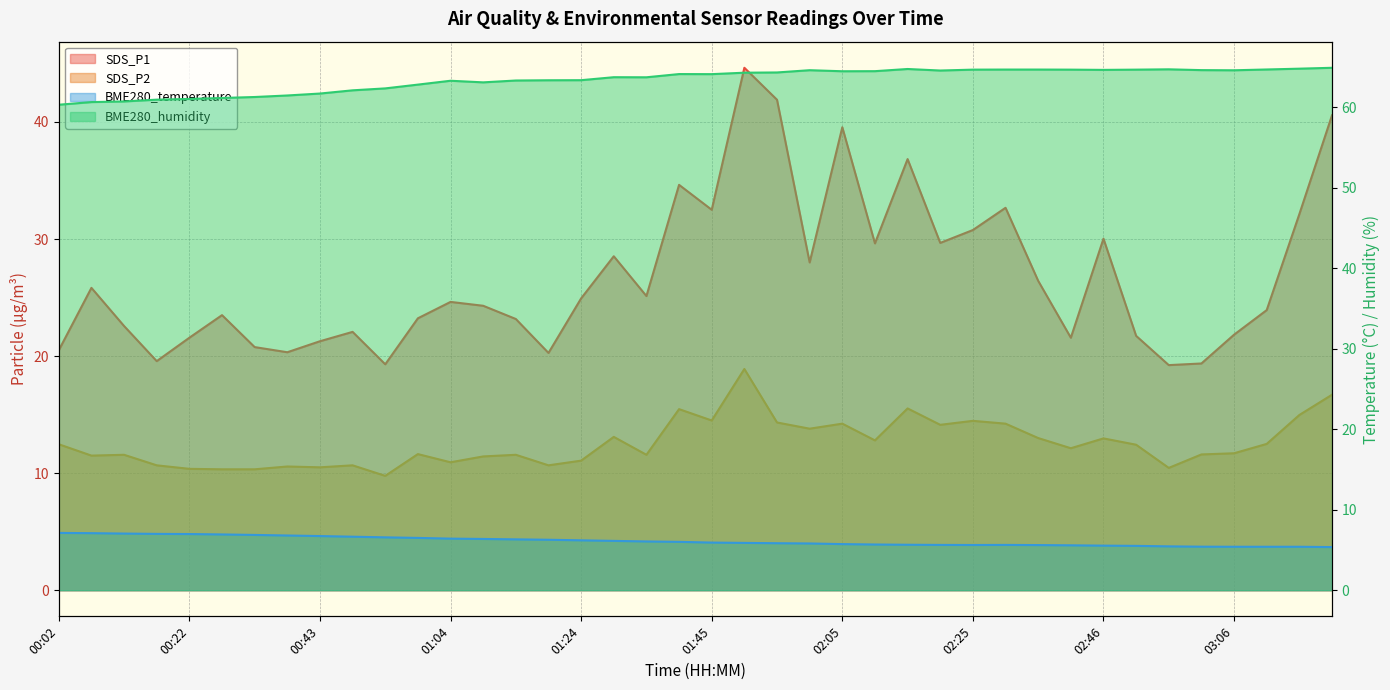

What position from the right is 01:04?

28